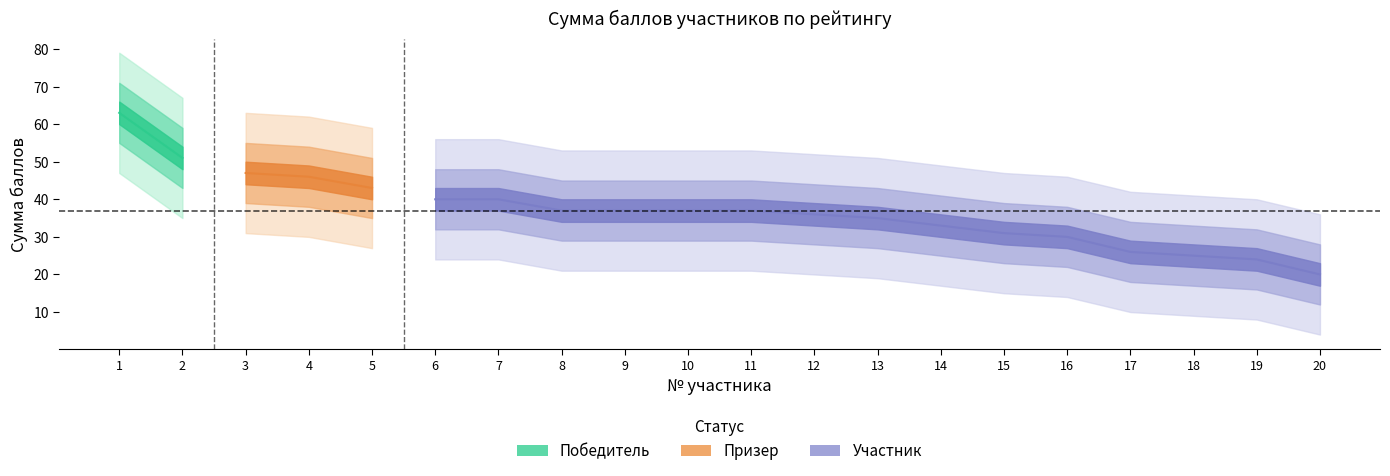

Read the Сумма баллов value at 19.

24